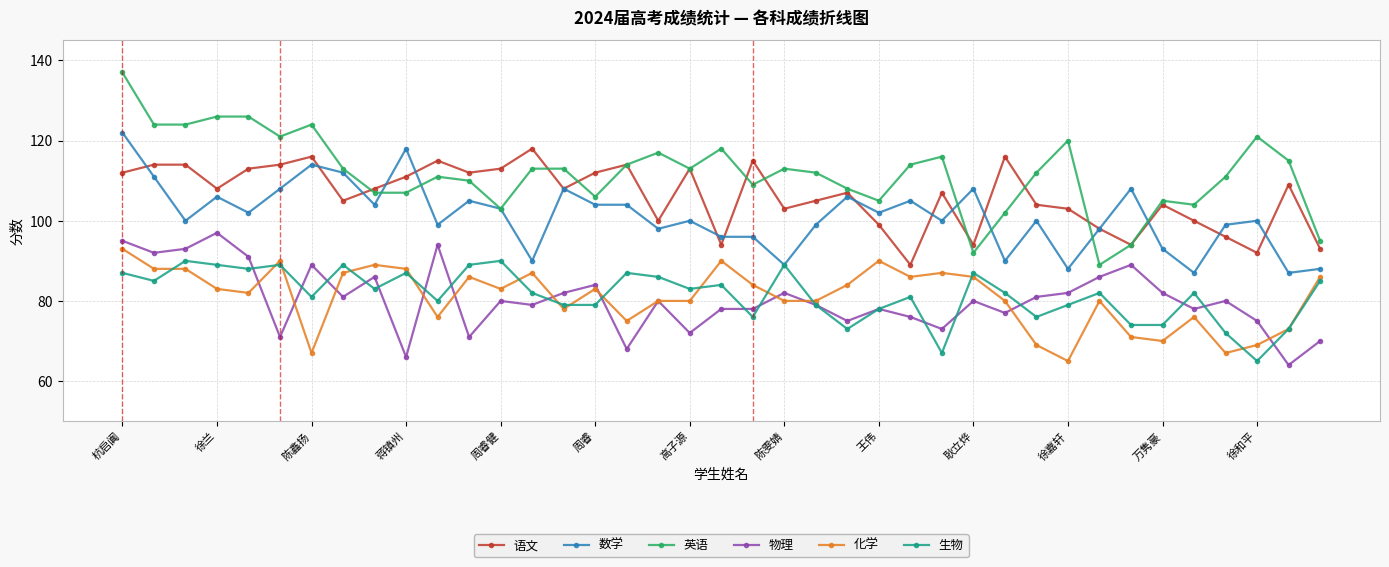

What is the minimum value for 数学?

87